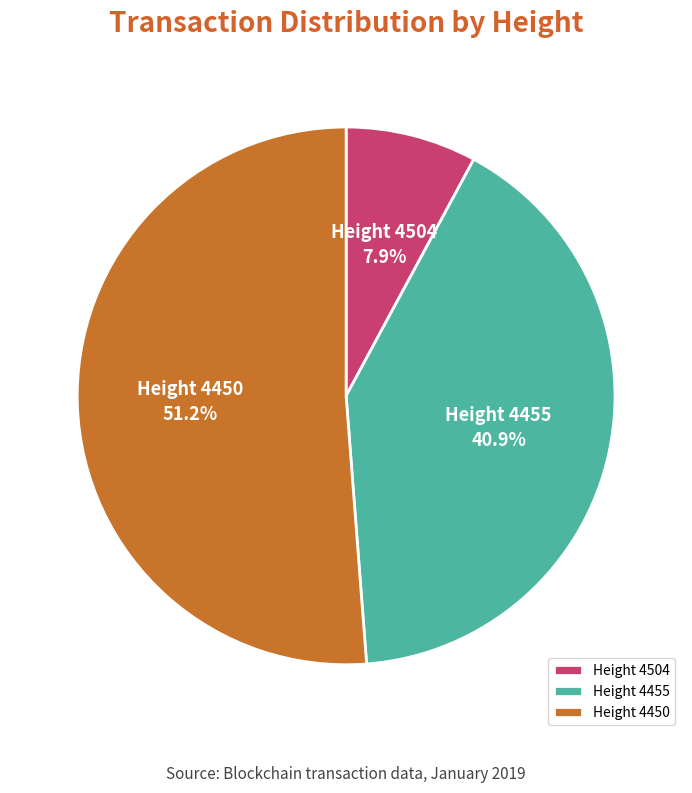

Rank the categories by value from highest to lowest.

Height 4450, Height 4455, Height 4504